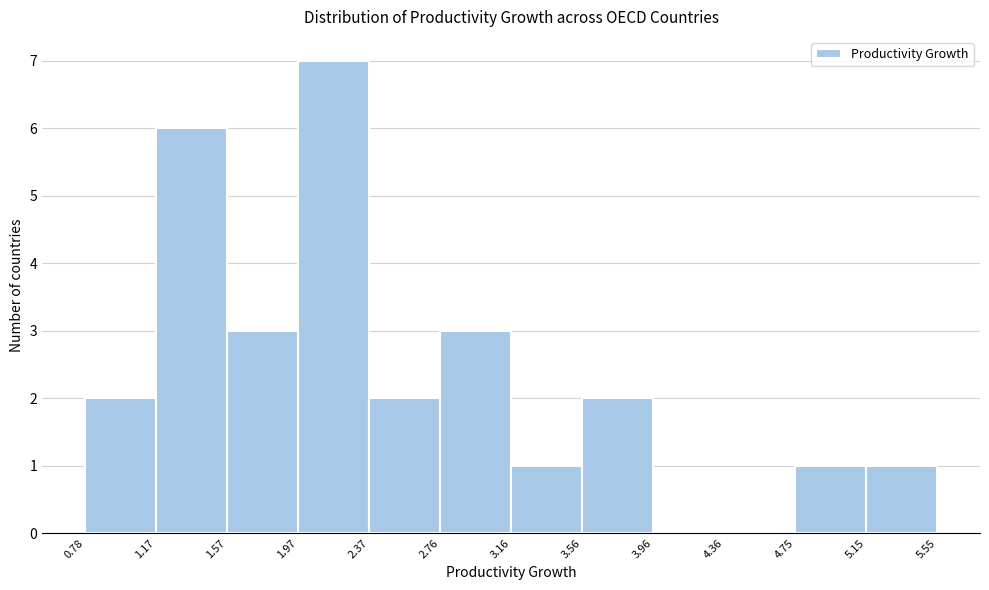

Which range on the x-axis has the tallest bar?

1.97 to 2.37